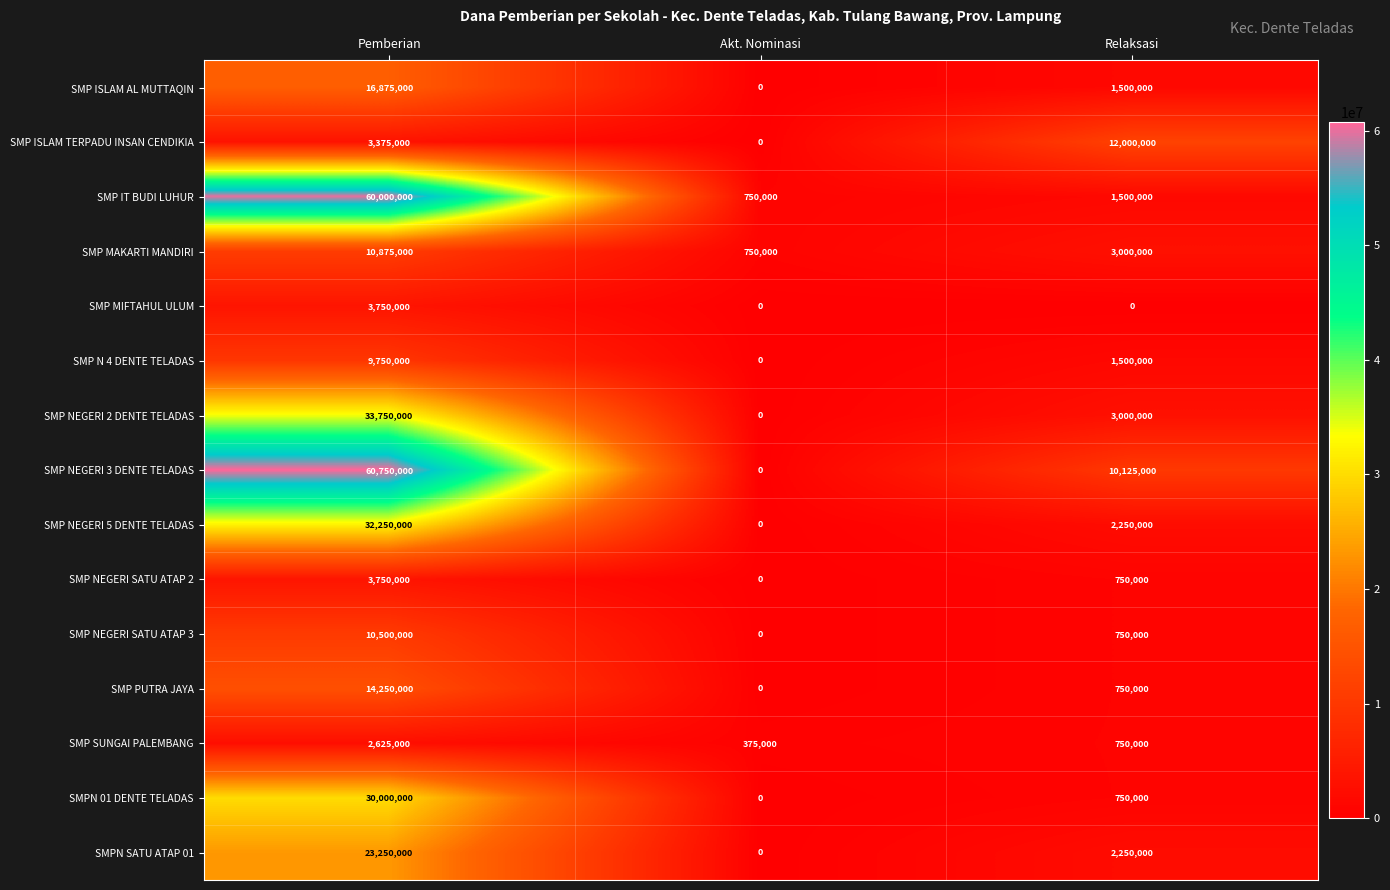

At which category does the chart reach its peak across all series?

Pemberian